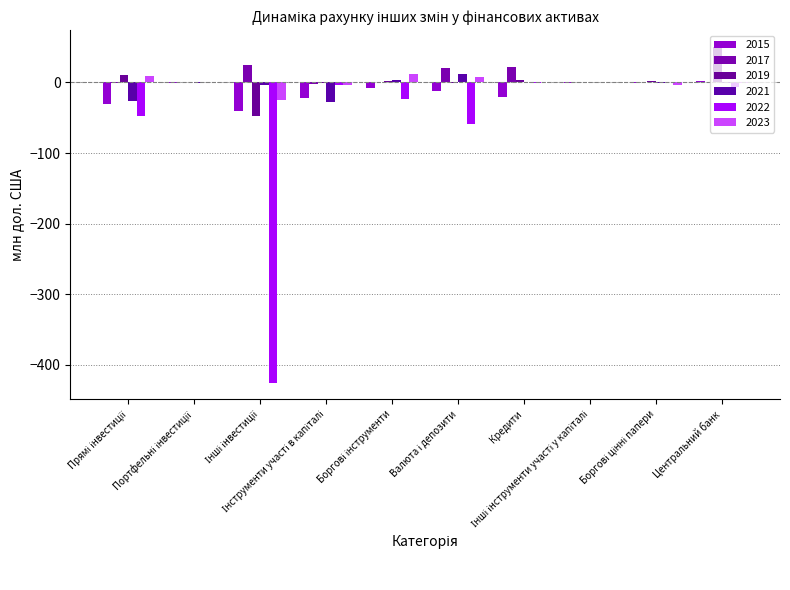

How many groups of bars are there?

10